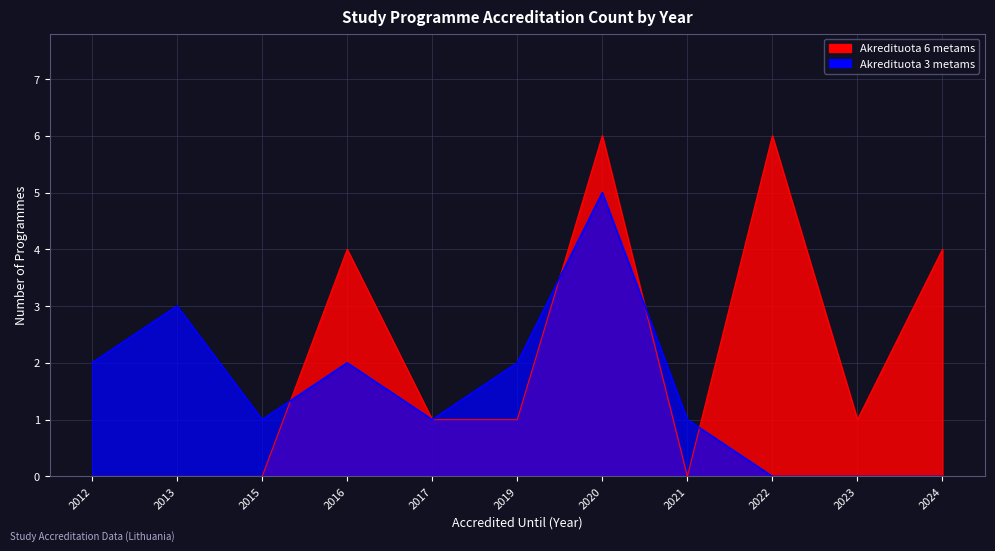

Which category has the highest value across all series?

2020